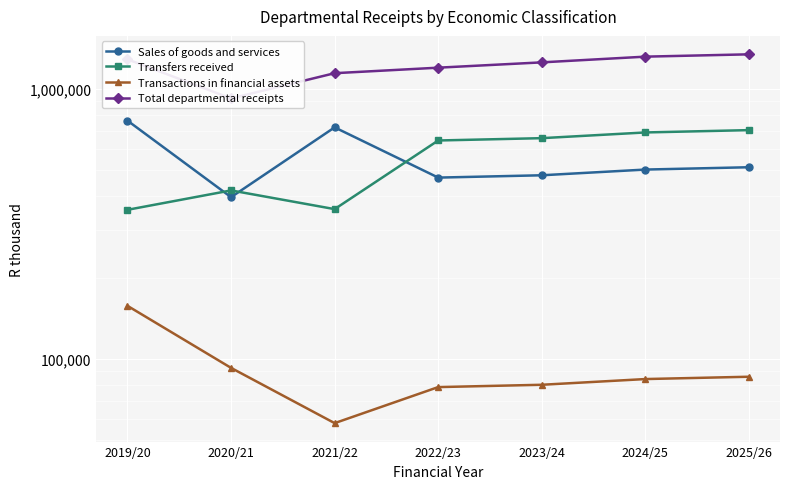

What is the difference between the maximum and second lowest values in the Total departmental receipts series?

200134